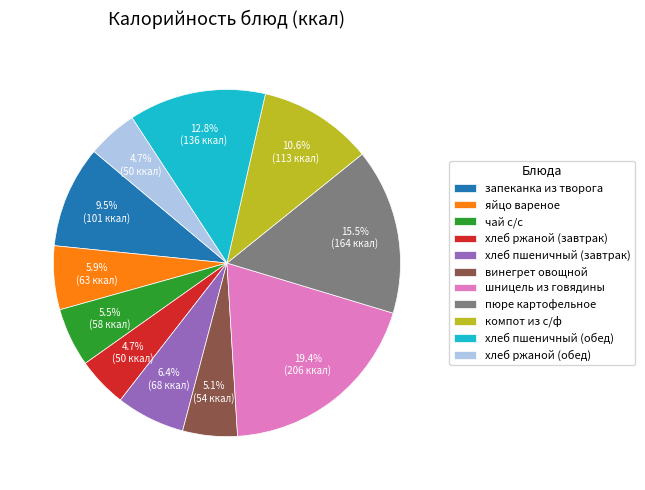

Is the sum of винегрет овощной and хлеб пшеничный (завтрак) greater than half?

No